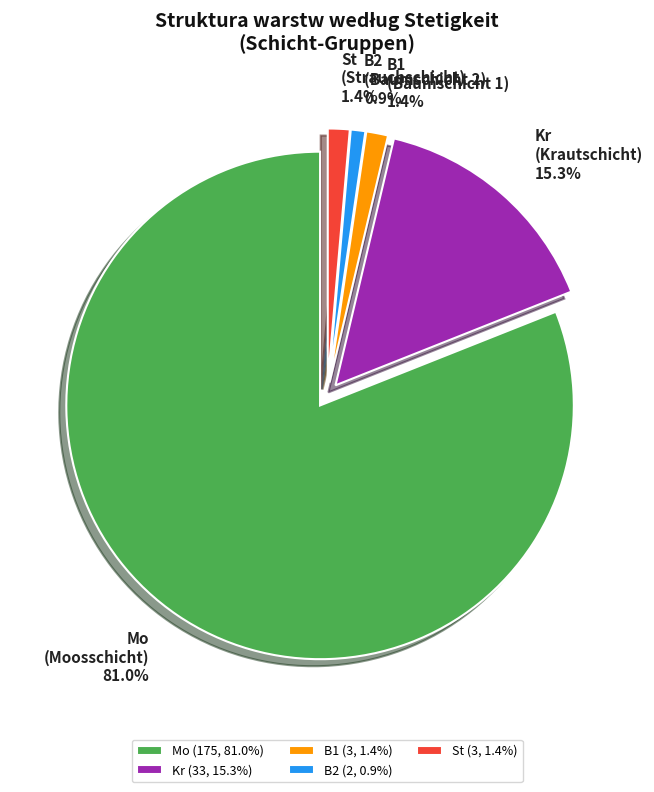

What is the ratio of the value at Kr to the value at Mo?

0.2